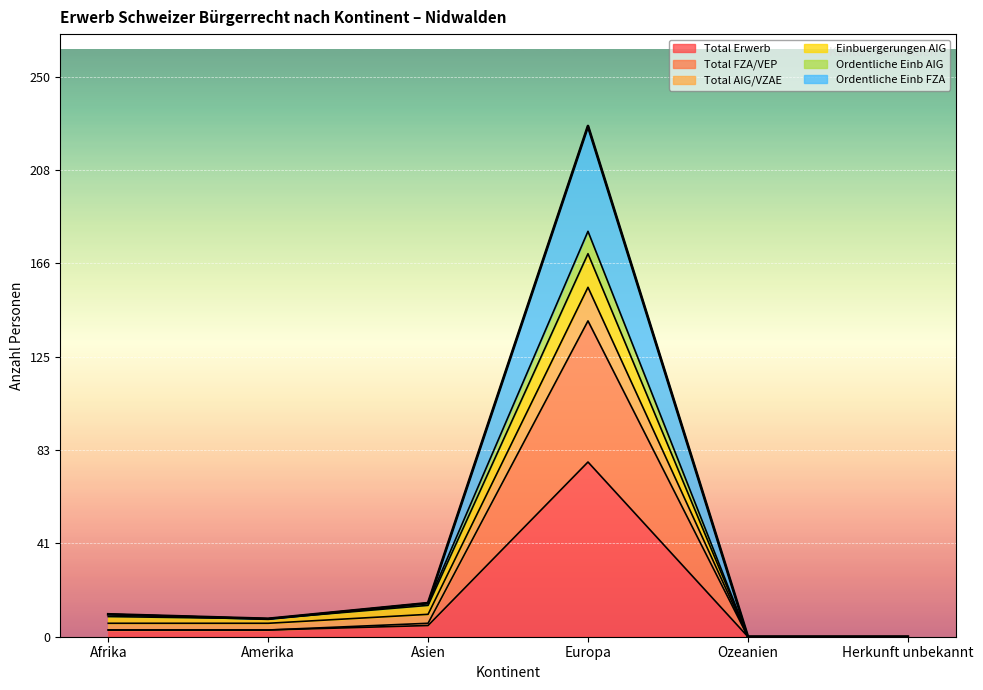

What is the value of the Total Erwerb point at the 3rd from the left?

5